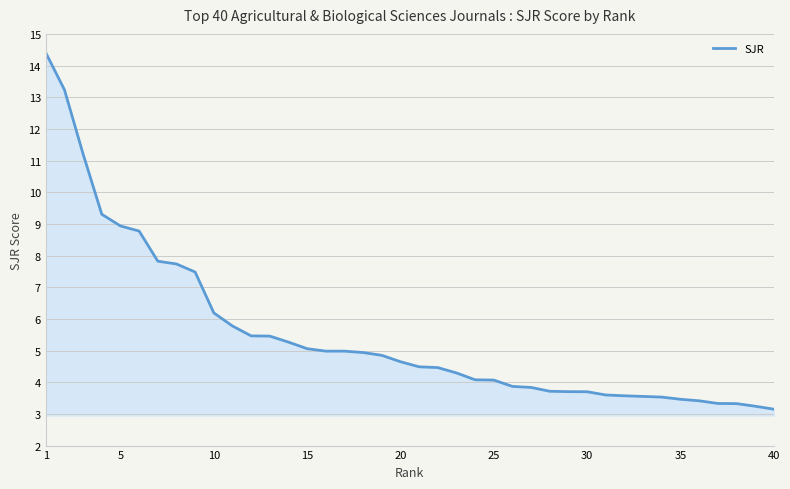

What is the greatest value displayed?

14.4